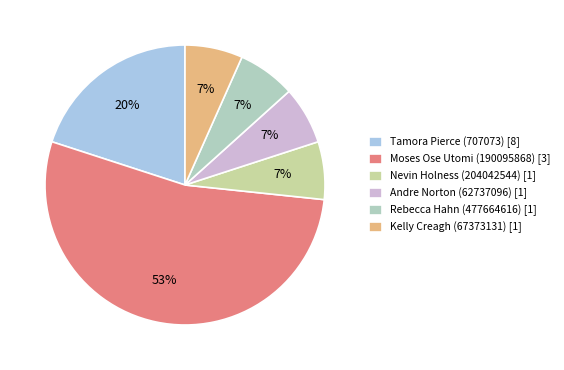

Do Nevin Holness (204042544) [1] and Rebecca Hahn (477664616) [1] together represent more than half of the pie?

No